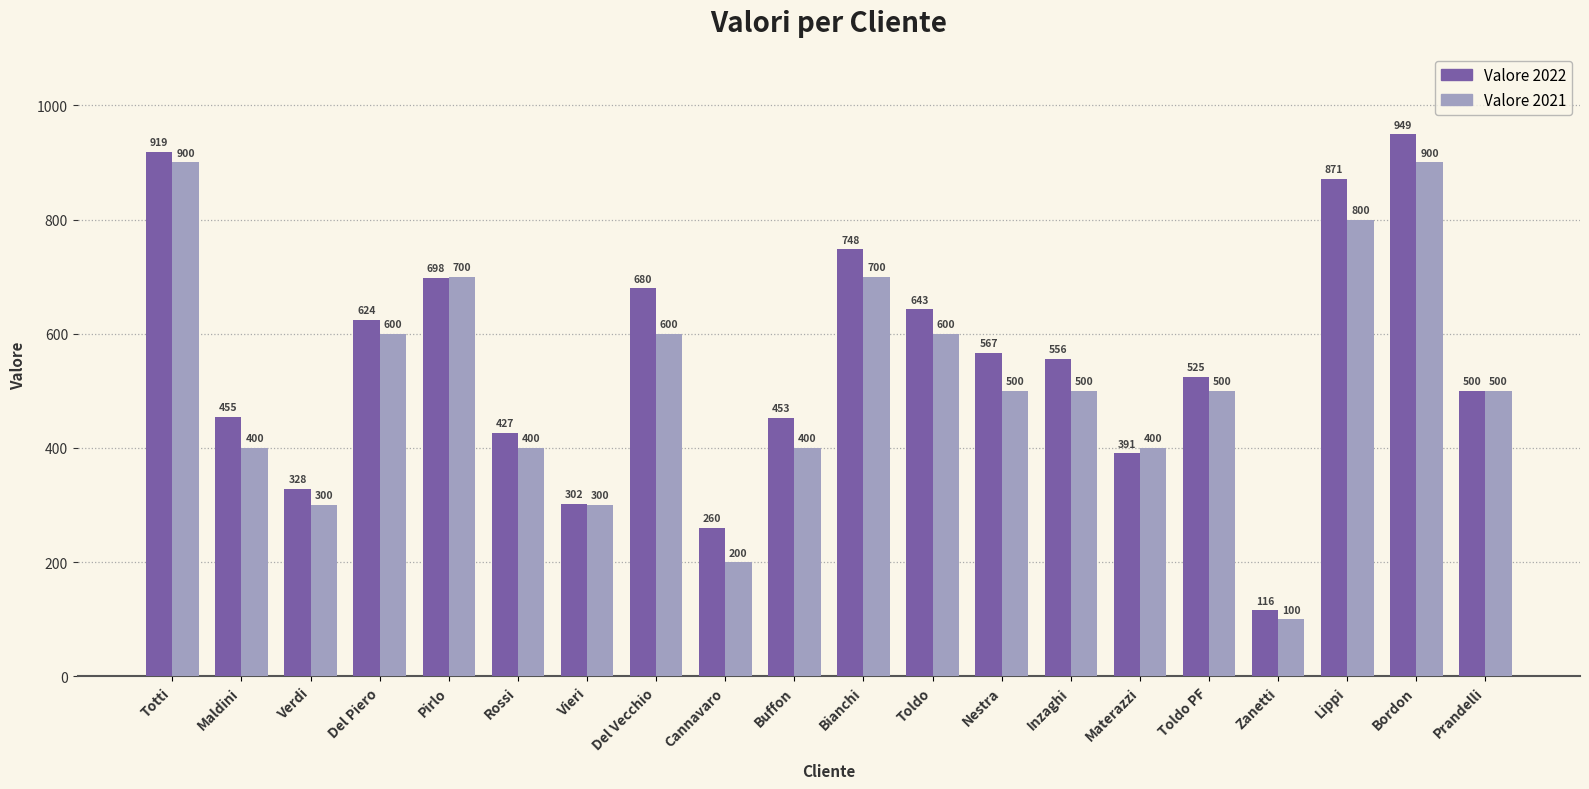

What is the sum of all Valore 2022 values?

11012